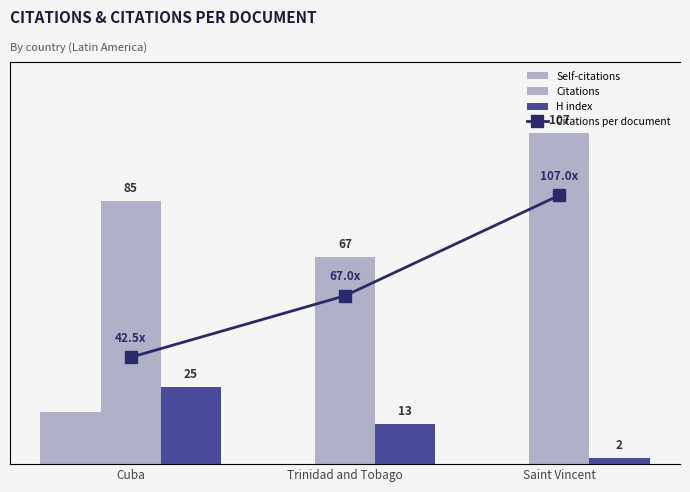

What is the maximum value shown in the chart?

107.0